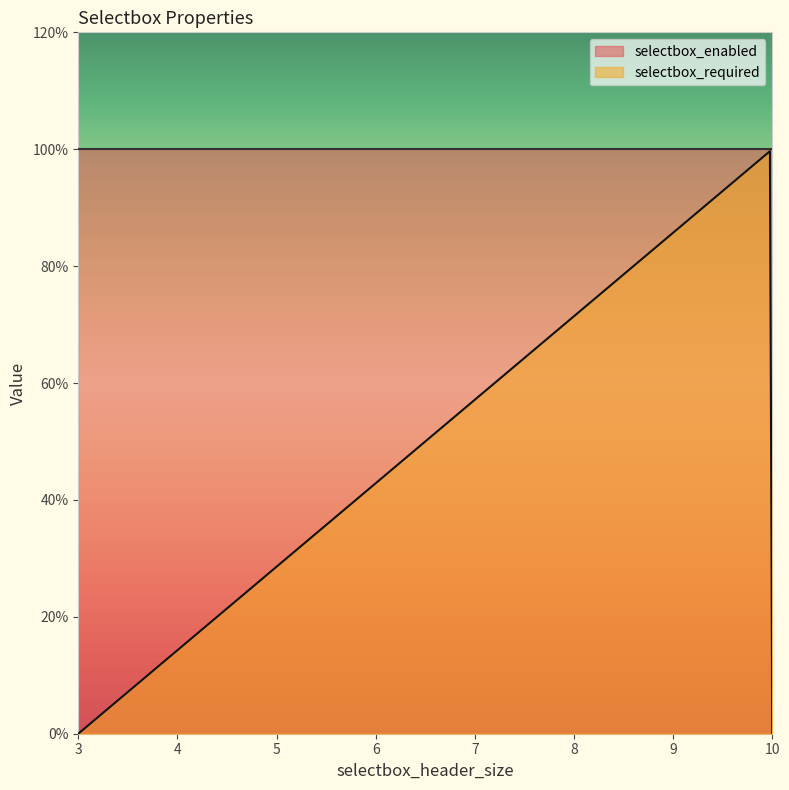

What is the average value of the selectbox_enabled series?

1